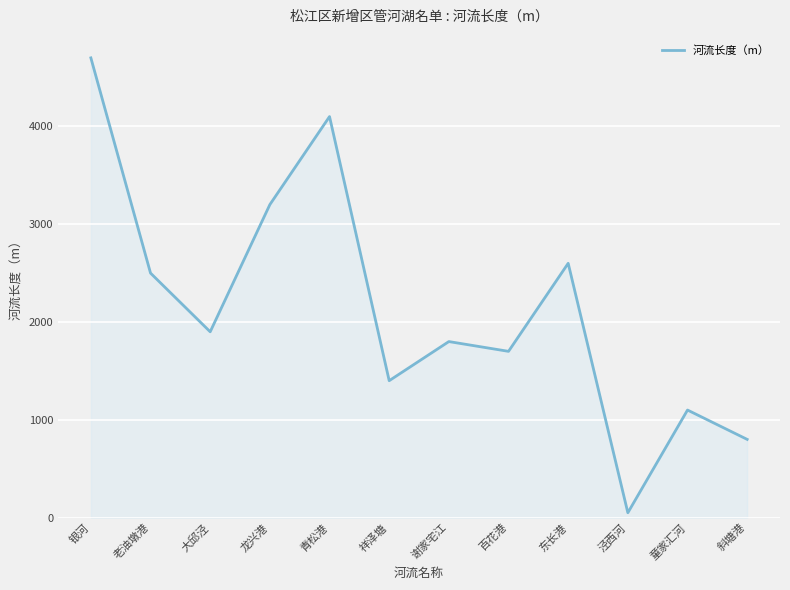

Which category has the lowest value across all series?

泾西河